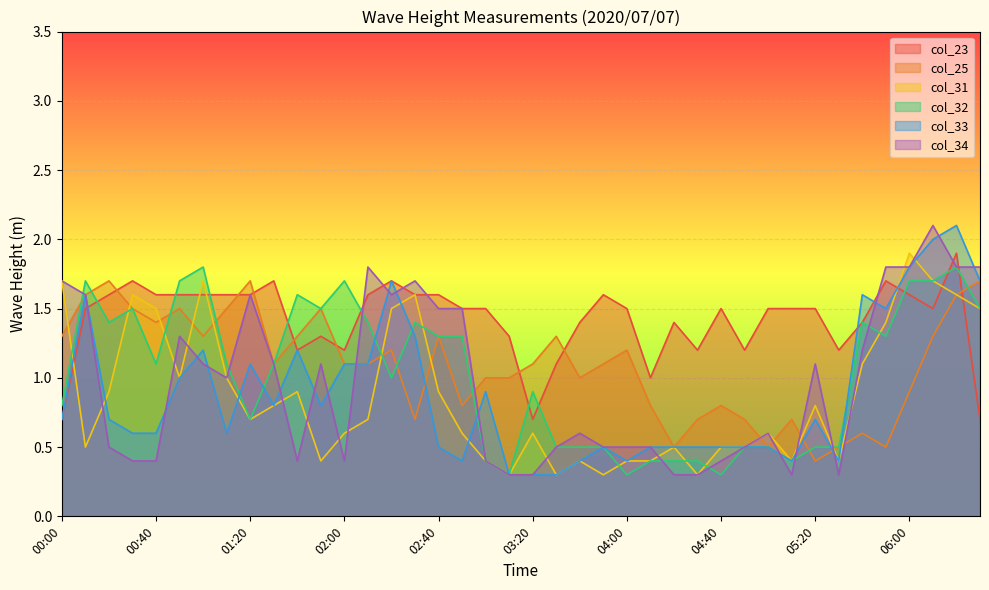

What is the highest value of the col_33 series?

2.1